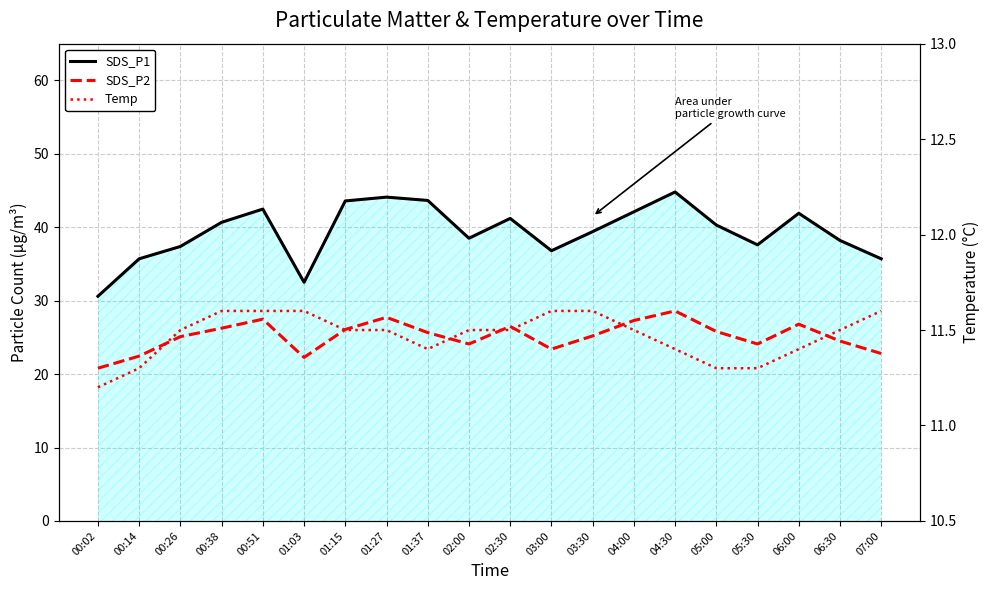

At 05:30, list the series in order from largest to smallest.

SDS_P1, SDS_P2, Temp